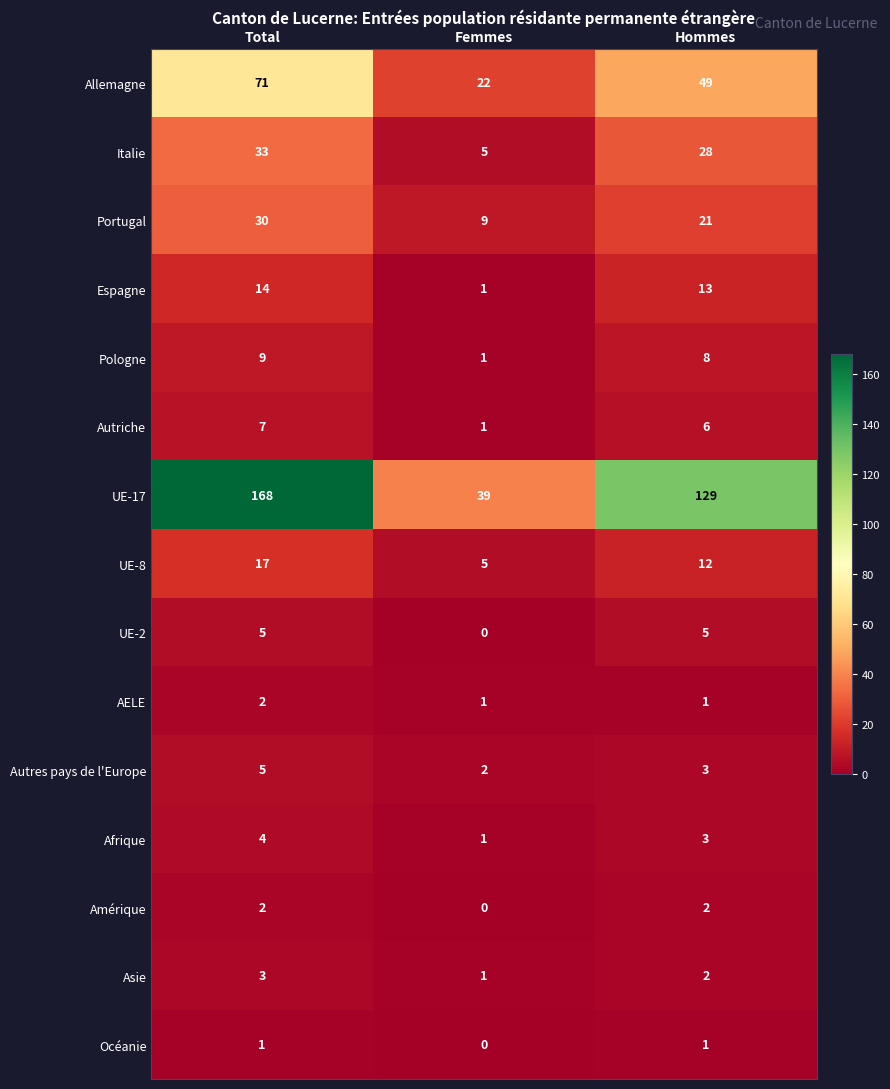

What is the sum of all Portugal values?

60